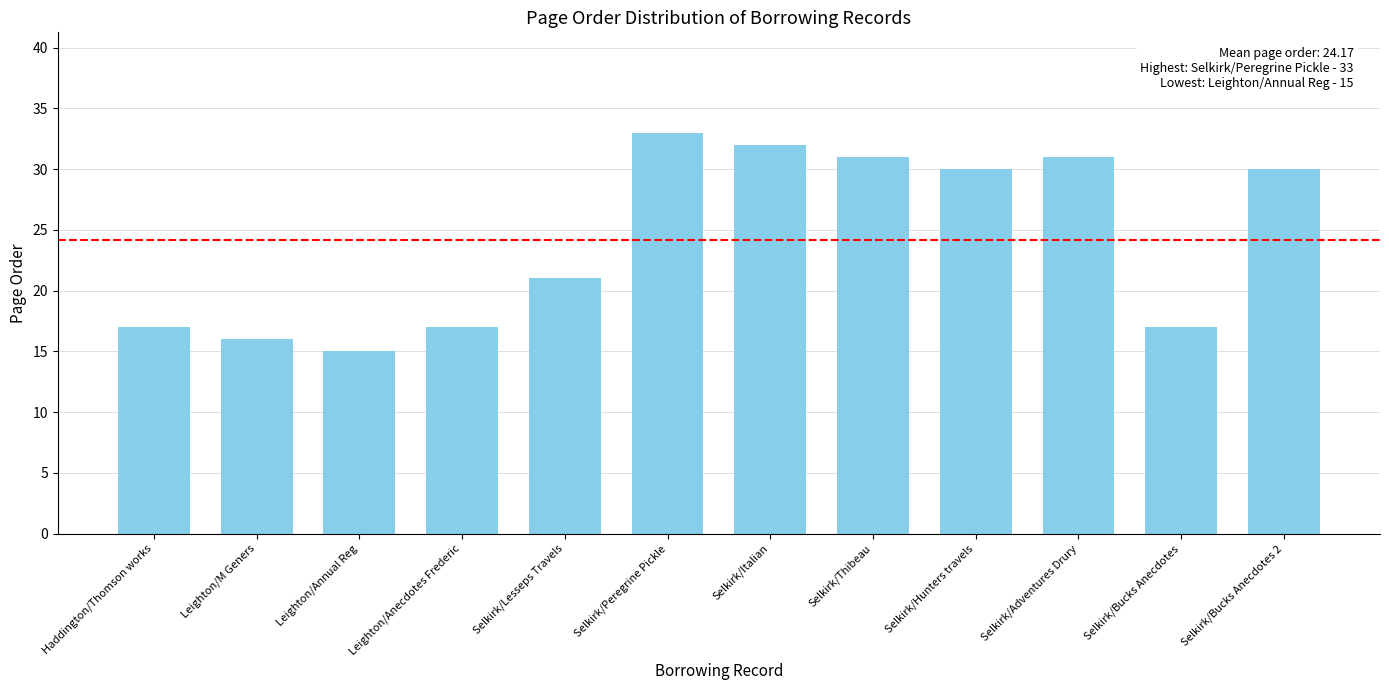

What is the label of the 5th bar from the left?

Selkirk/Lesseps Travels